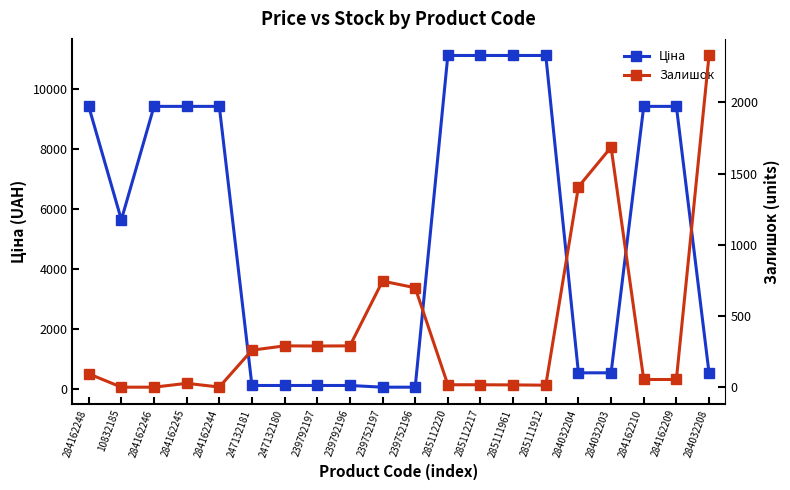

In Ціна, how many points are lower than both neighbors (excluding endpoints)?

1